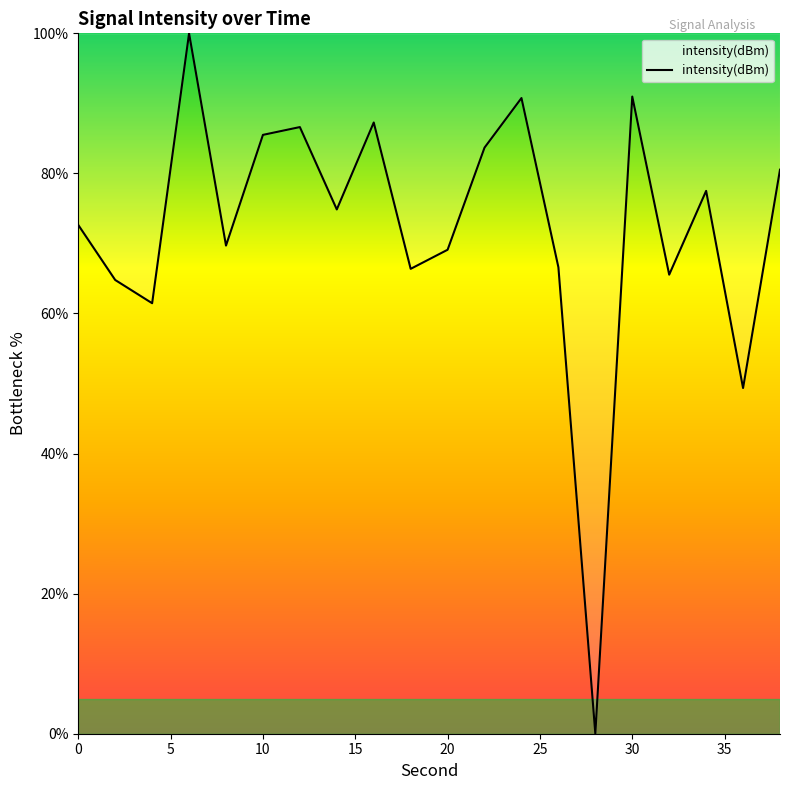

How many points are lower than both their immediate neighbors (excluding endpoints)?

7